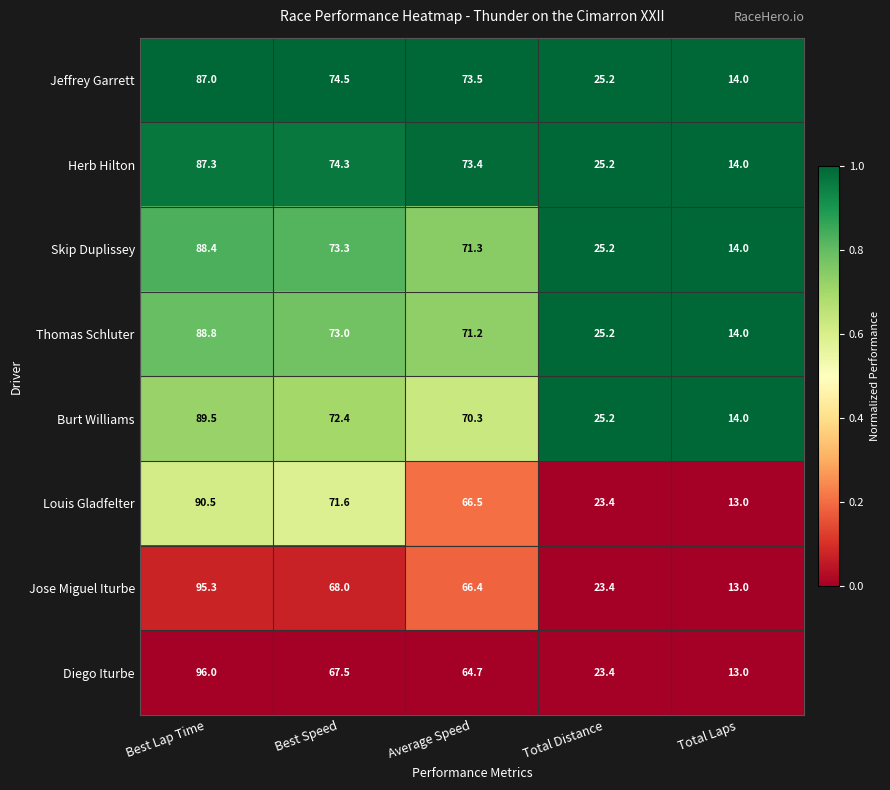

What is the sum of the Jose Miguel Iturbe values at Average Speed and Total Distance?

89.8